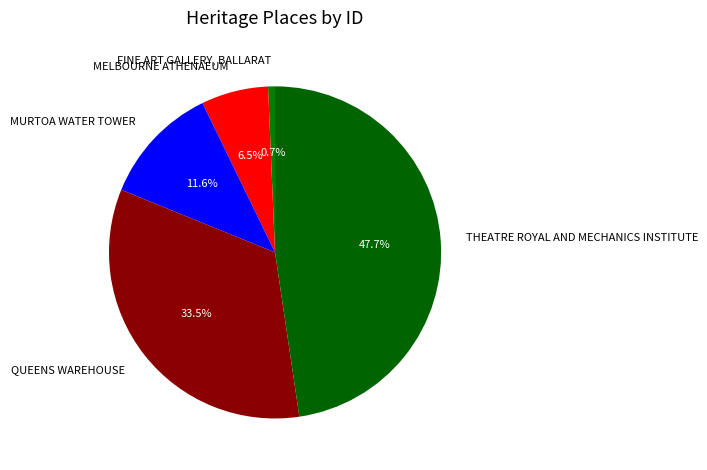

Do QUEENS WAREHOUSE and MELBOURNE ATHENAEUM together represent more than half of the pie?

No